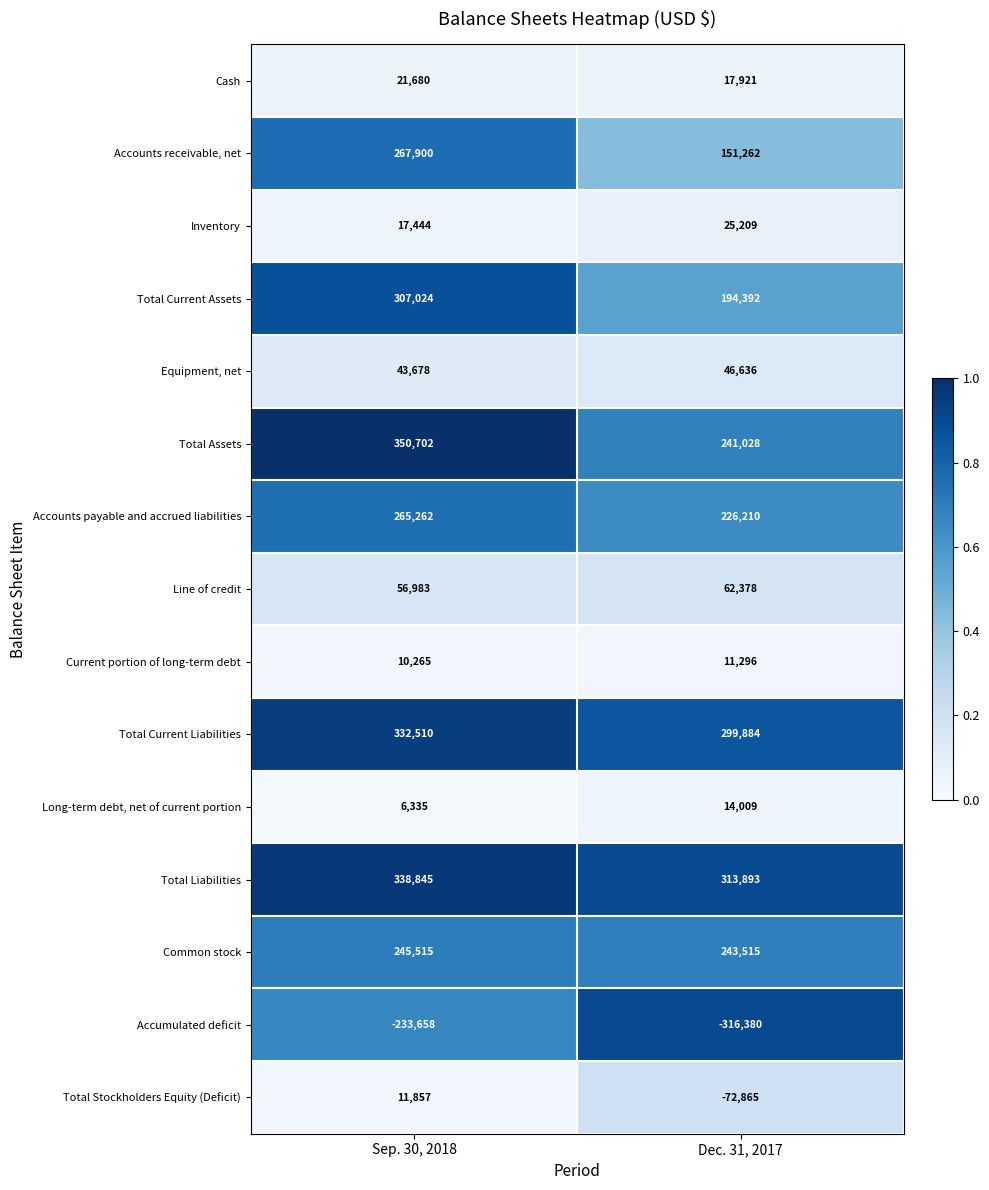

Which series has the largest total across all categories?

Total Liabilities